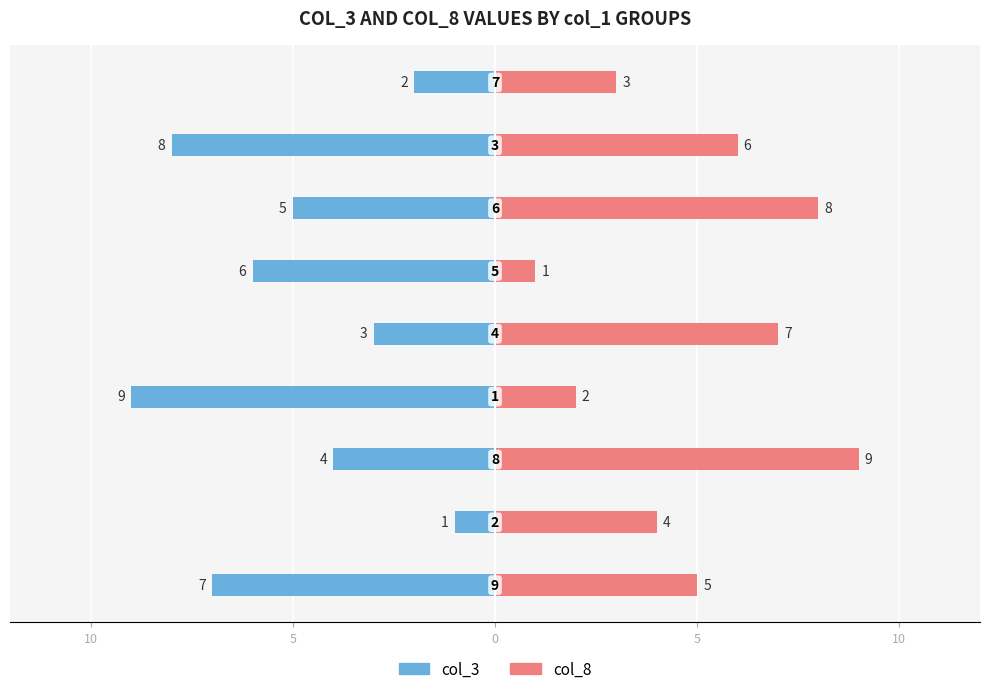

What value does the col_8 series have at 5?

1